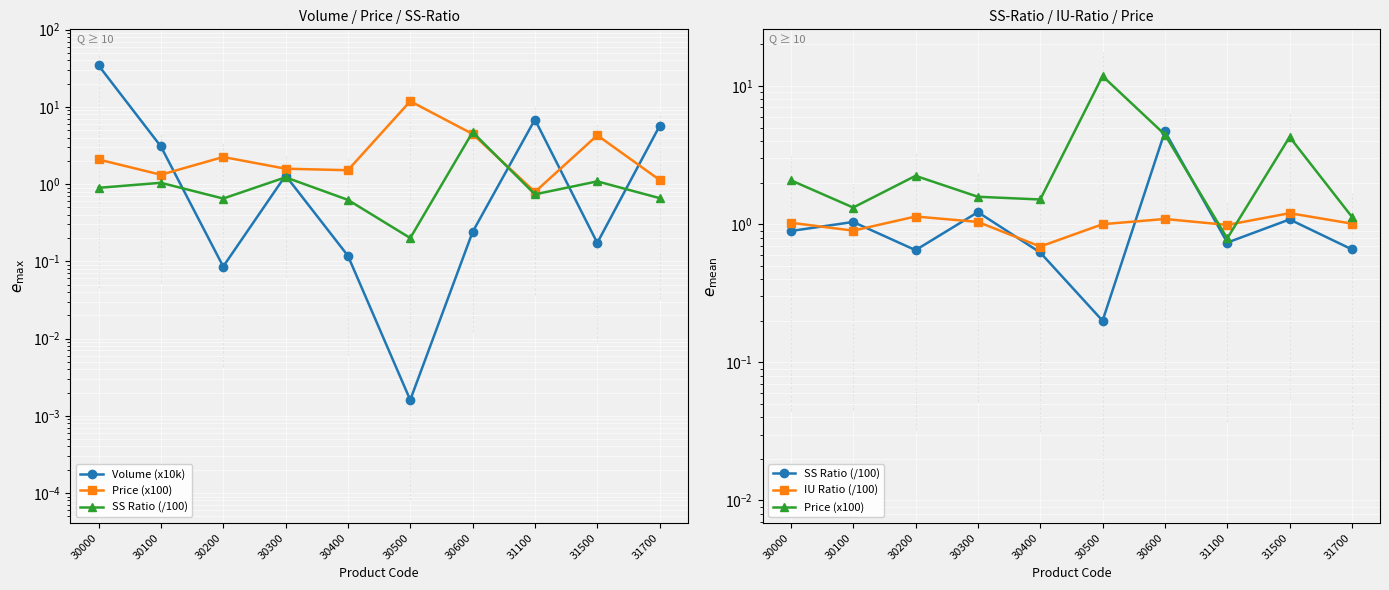

List the labels in order of SS Ratio (/100) value, largest first.

30600, 30300, 31500, 30100, 30000, 31100, 31700, 30200, 30400, 30500